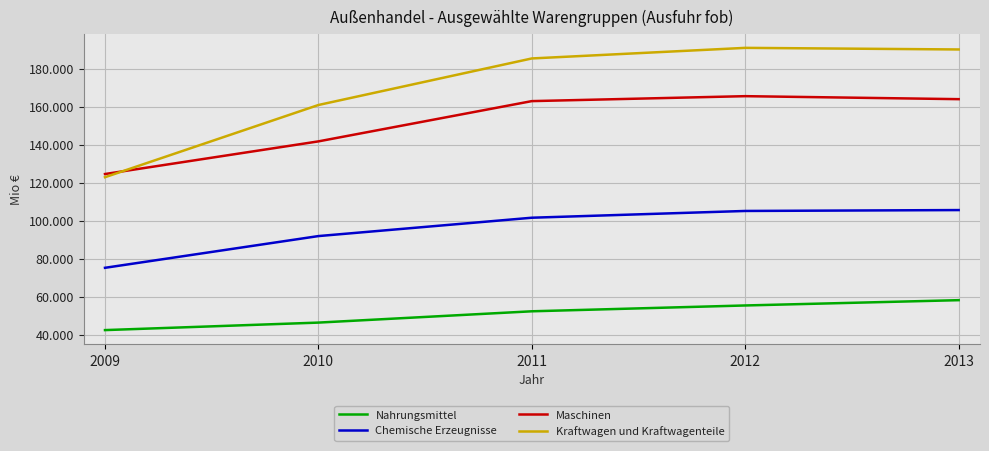

True or false: Chemische Erzeugnisse and Kraftwagen und Kraftwagenteile cross at least once.

False